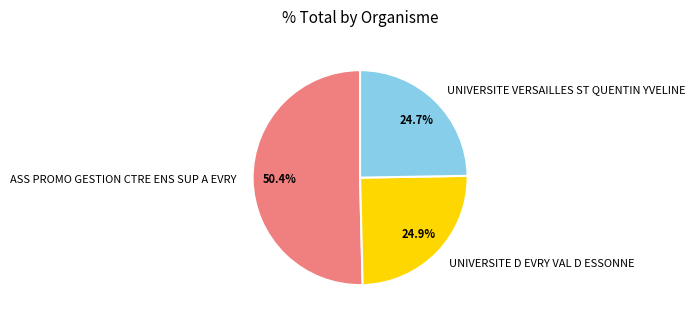

How many slices are in this pie chart?

3